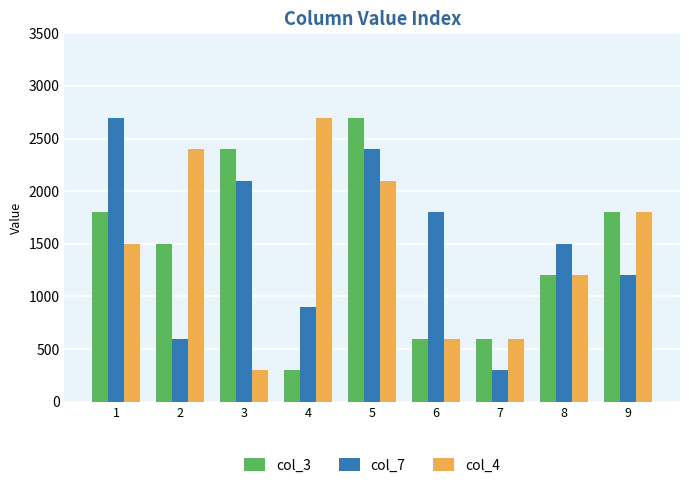

How many distinct data groups are displayed?

3